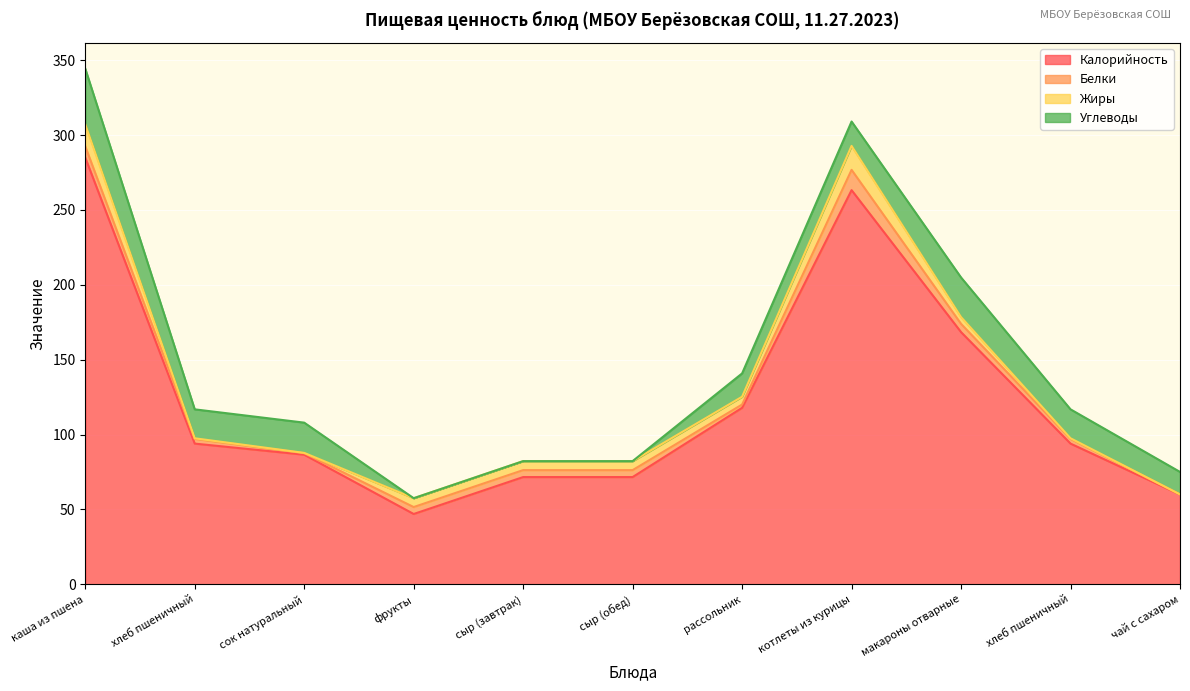

What is the approximate value of Углеводы at макароны отварные?

26.4